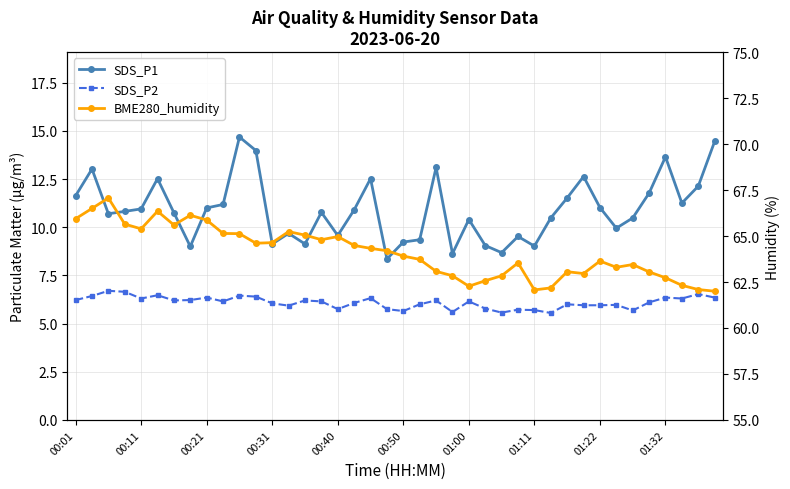

What is the spread (max minus min) of values at 22?

56.9